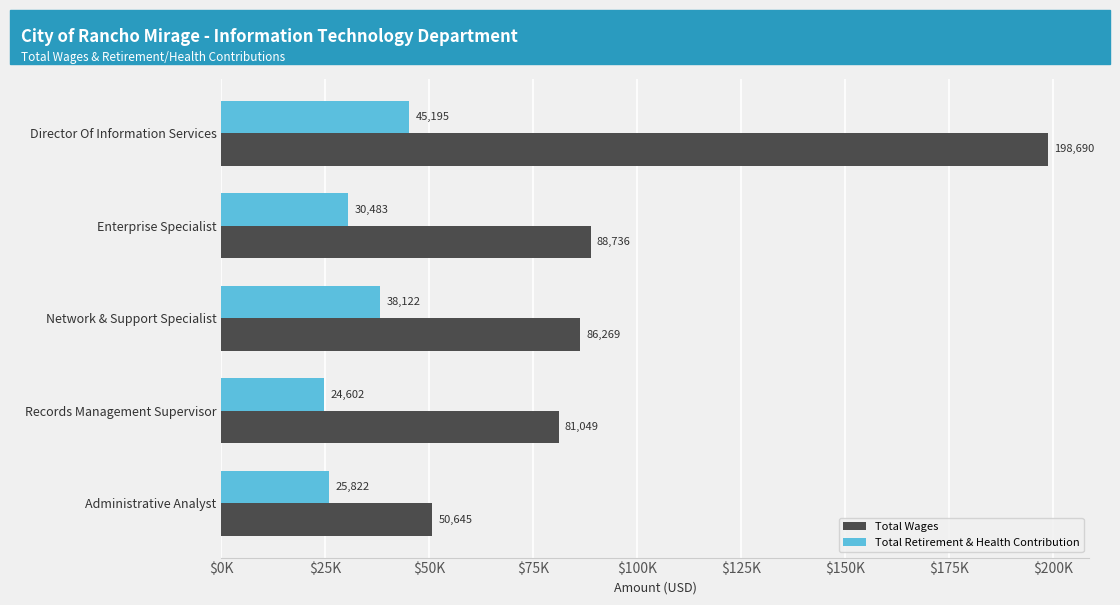

Which series has the widest spread of values?

Total Wages